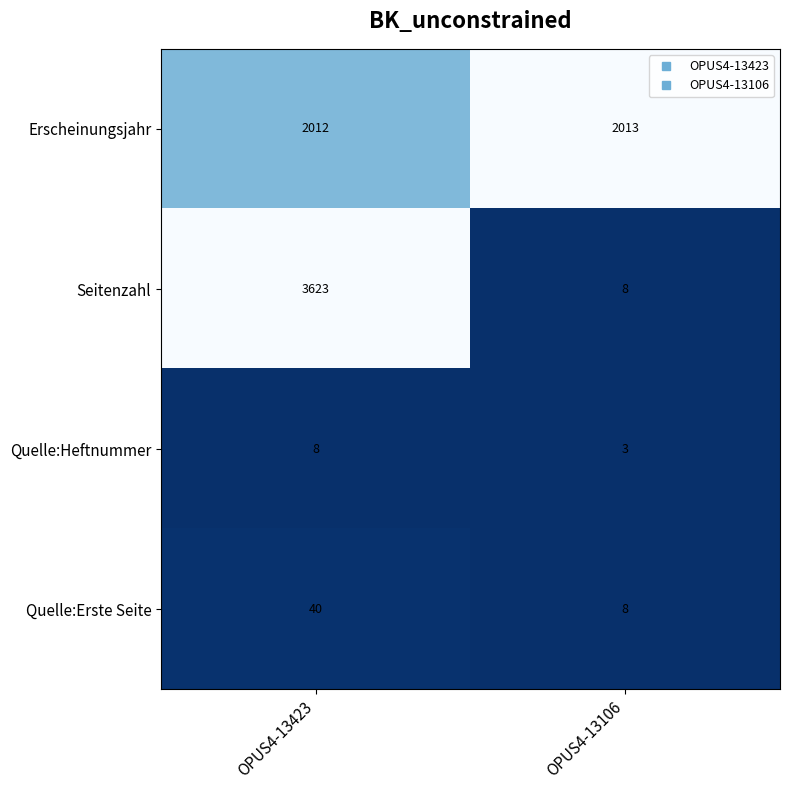

Which series has the widest spread of values?

Seitenzahl